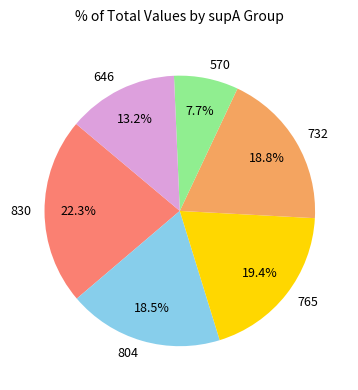

To the nearest percent, what percentage of the pie is 765?

19%